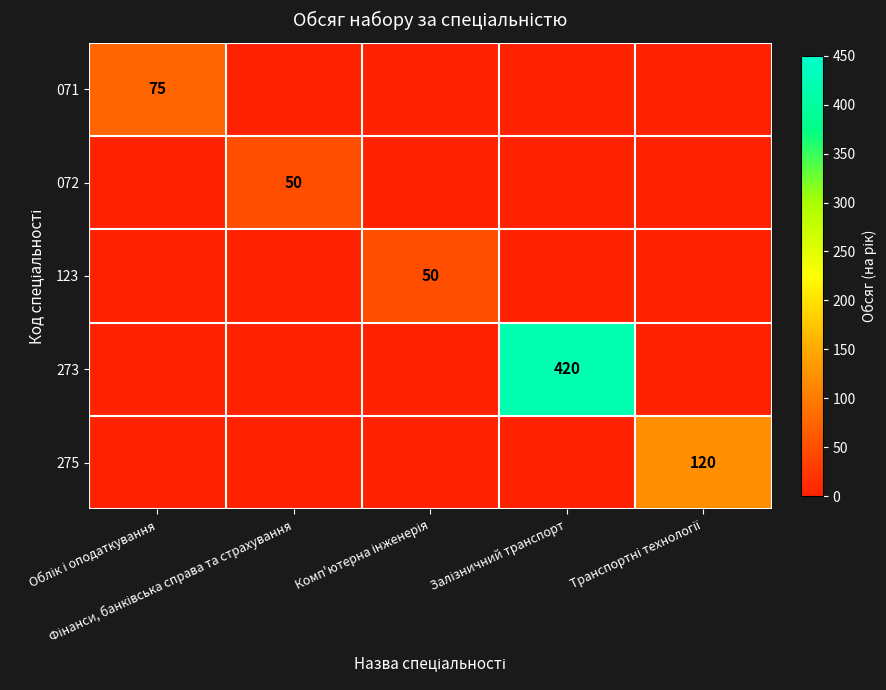

How many values in the 275 series exceed 0?

1